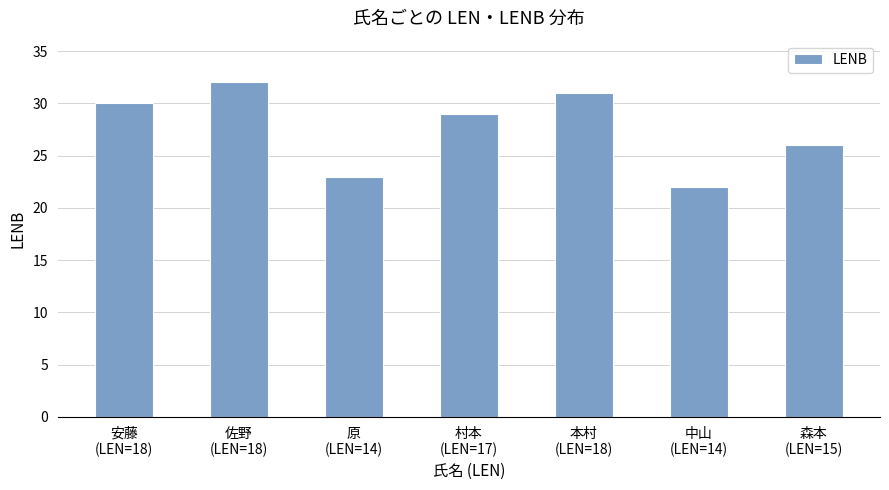

Approximately how many times larger is the value at 安藤
(LEN=18) compared to 村本
(LEN=17)?

1.0